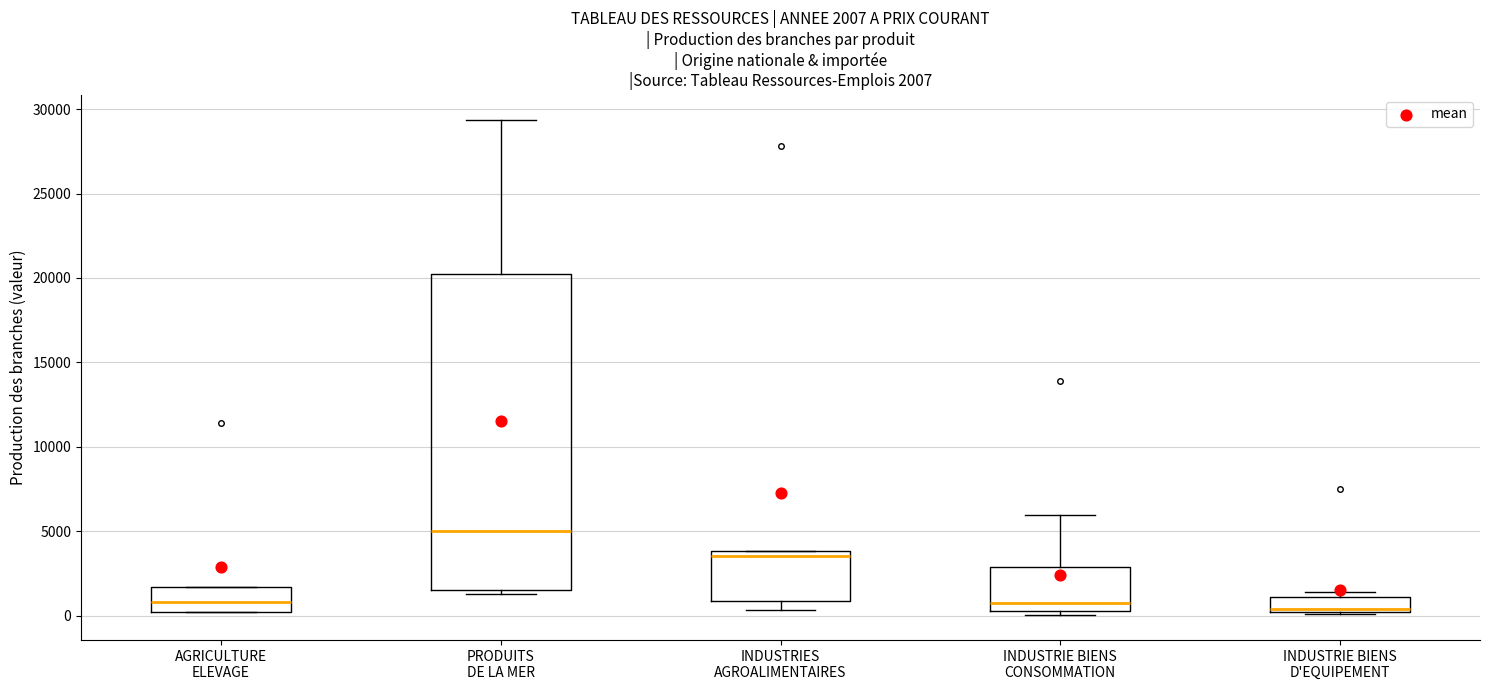

Which box is the tallest, from its lower edge to its upper edge?

PRODUITS DE LA MER